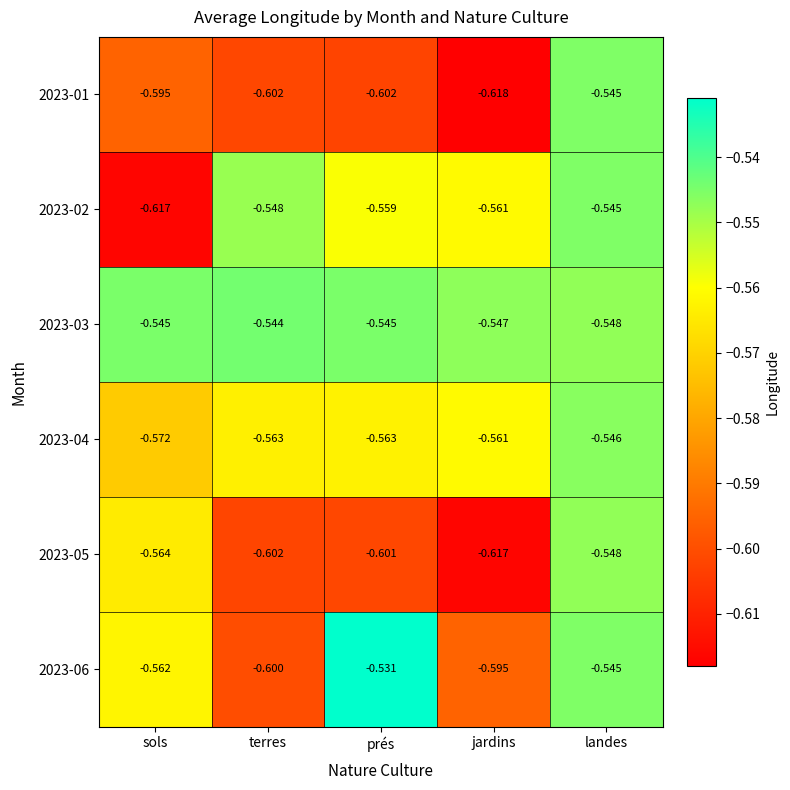

Which series has the largest total across all categories?

2023-03